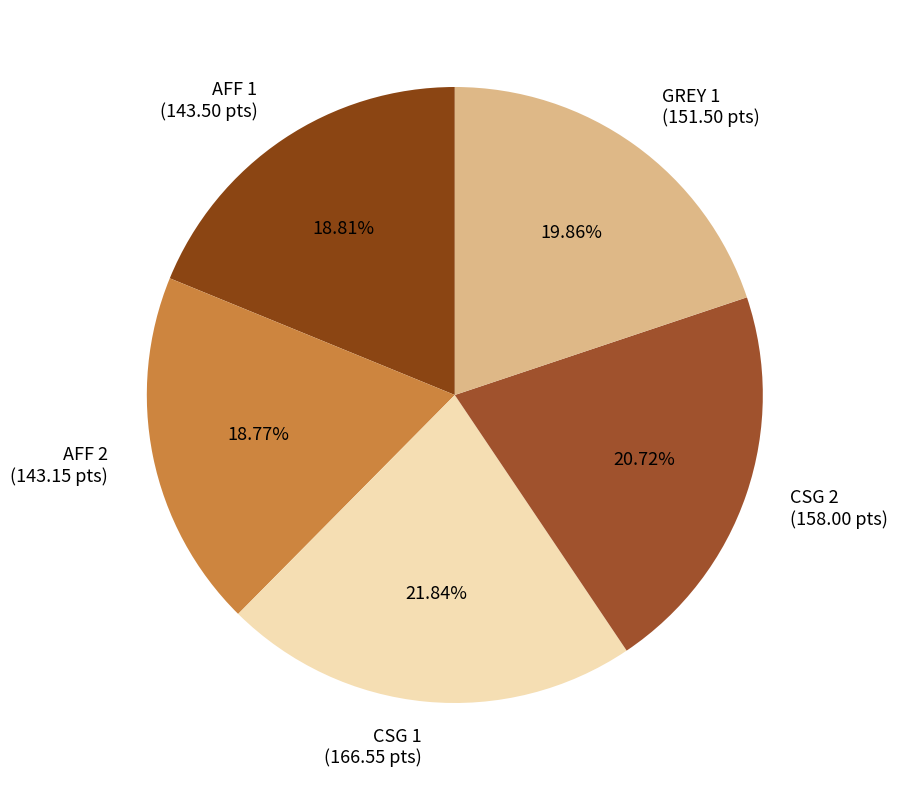

How much of the chart is everything except CSG 2?

79.3%